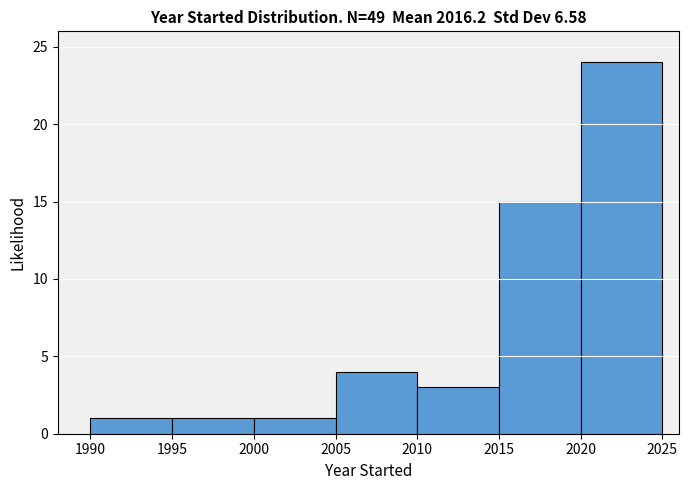

How tall is the bar that spans 2015 to 2020 on the x-axis? The values are not printed on the chart, so give them approximately, as read against the axis.

15